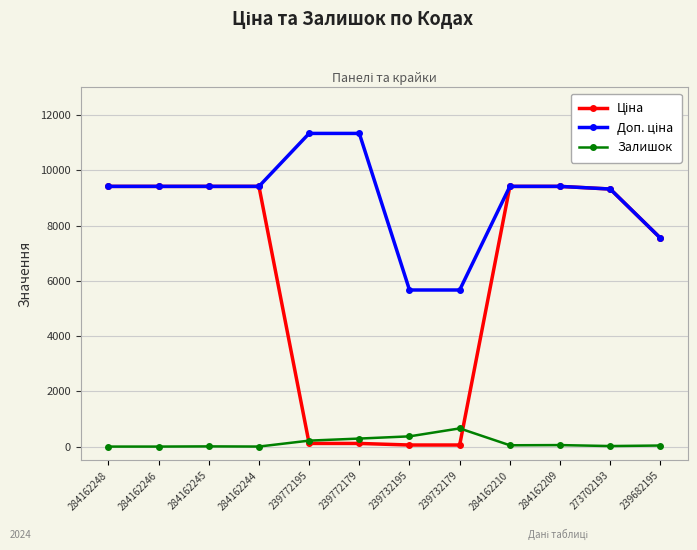

At how many categories does at least one series exceed 8448?

9